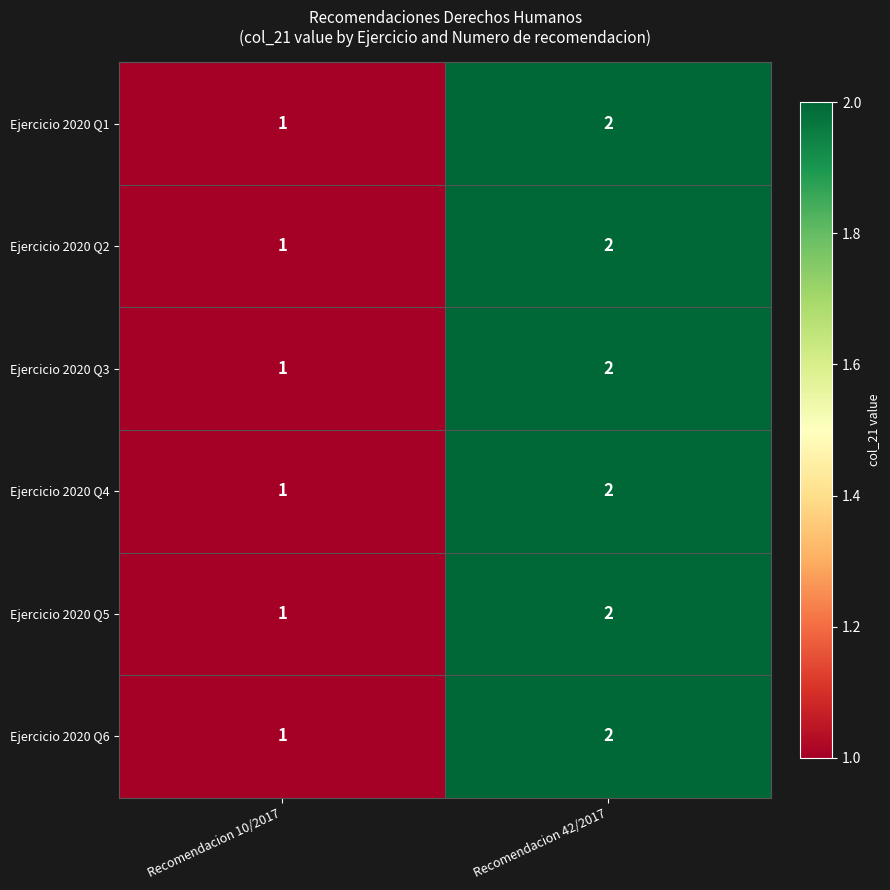

How many values in the Ejercicio 2020 Q3 series are below 2?

1